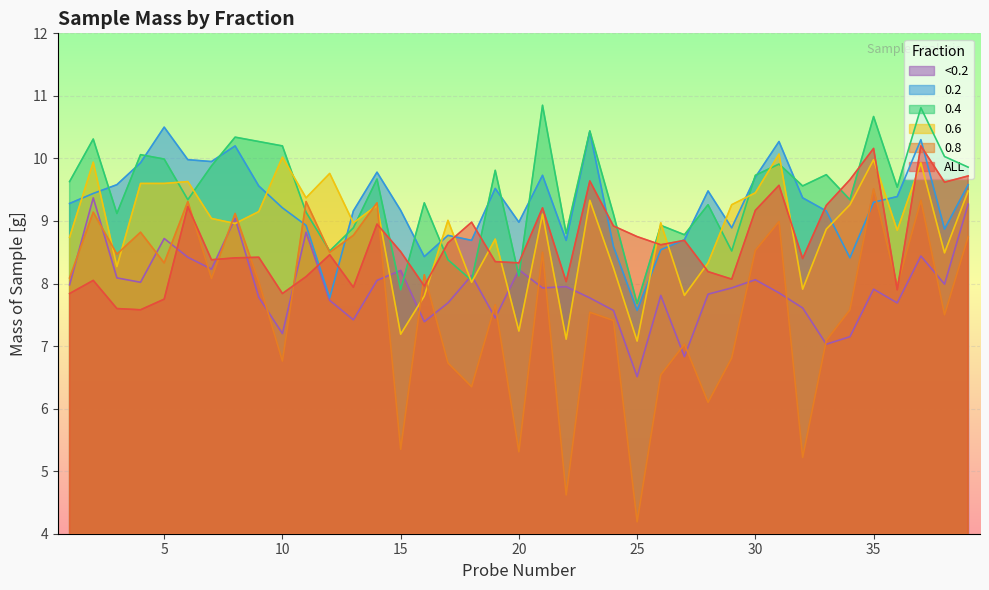

True or false: 0.6 has a value of 9.8 at 12.

True